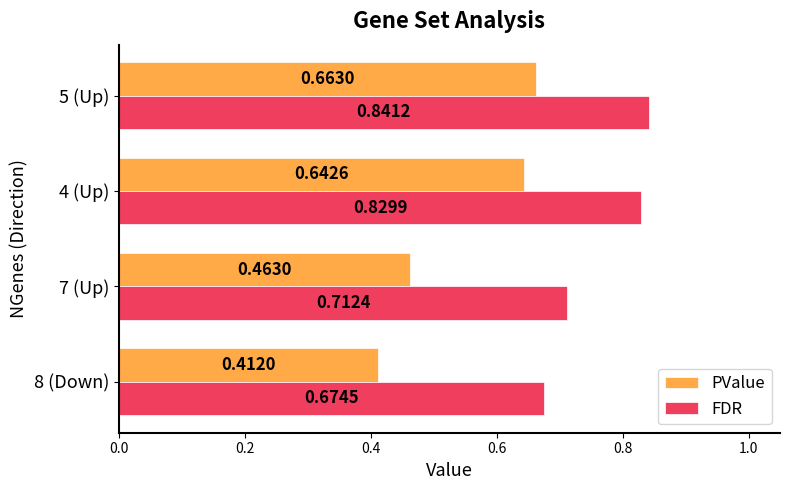

Which series has the widest spread of values?

PValue